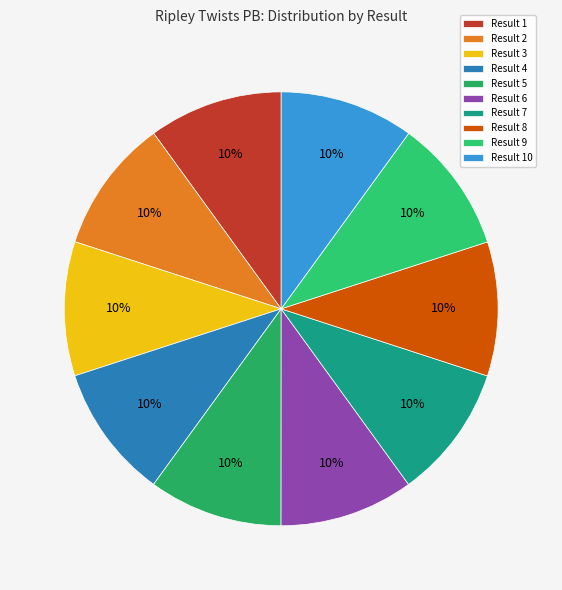

Rank the categories by value from lowest to highest.

1, 2, 8, 6, 4, 5, 9, 3, 10, 7